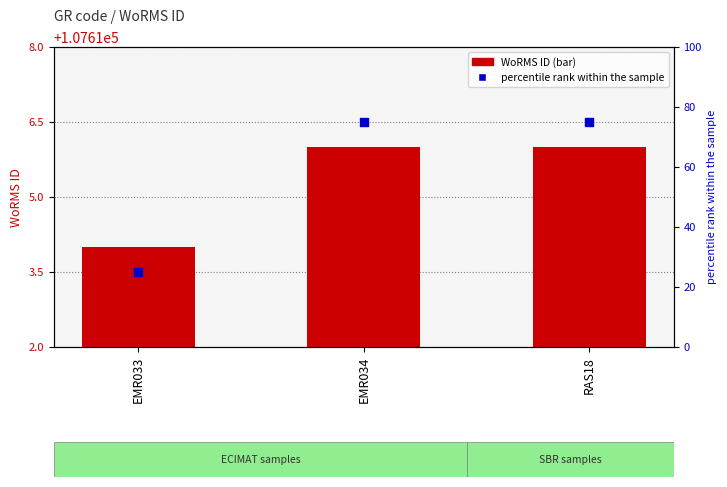

At how many categories does at least one series exceed 65?

2